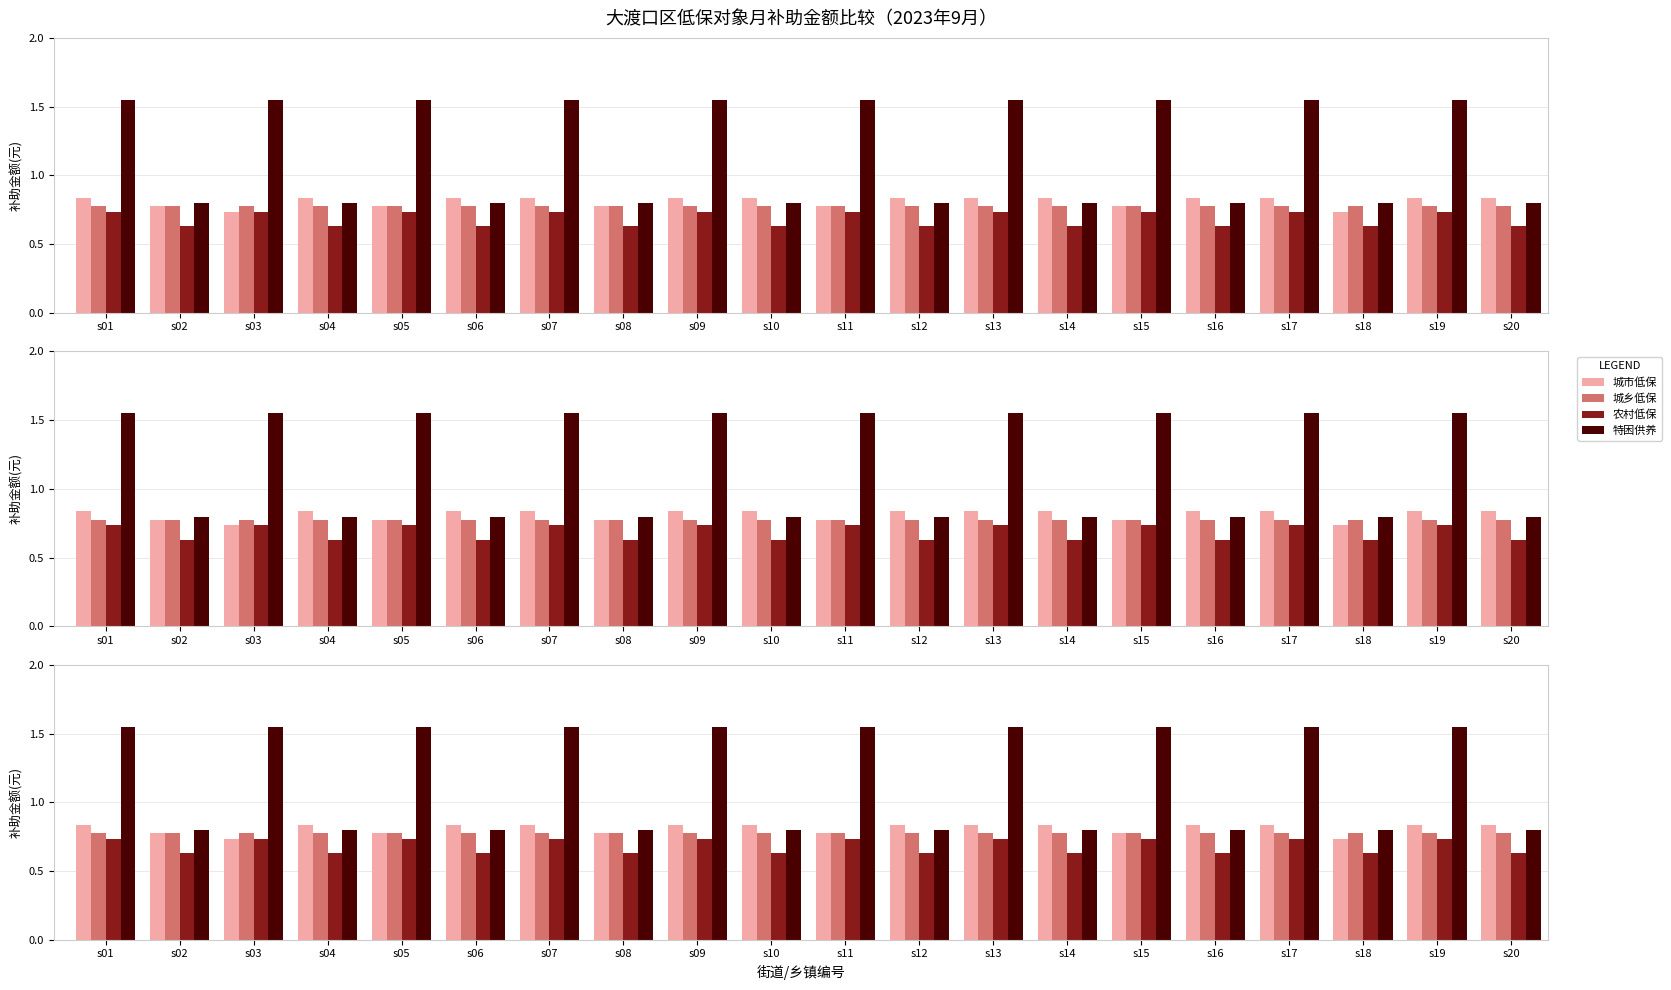

Which has a higher value, s03 or s16?

s16